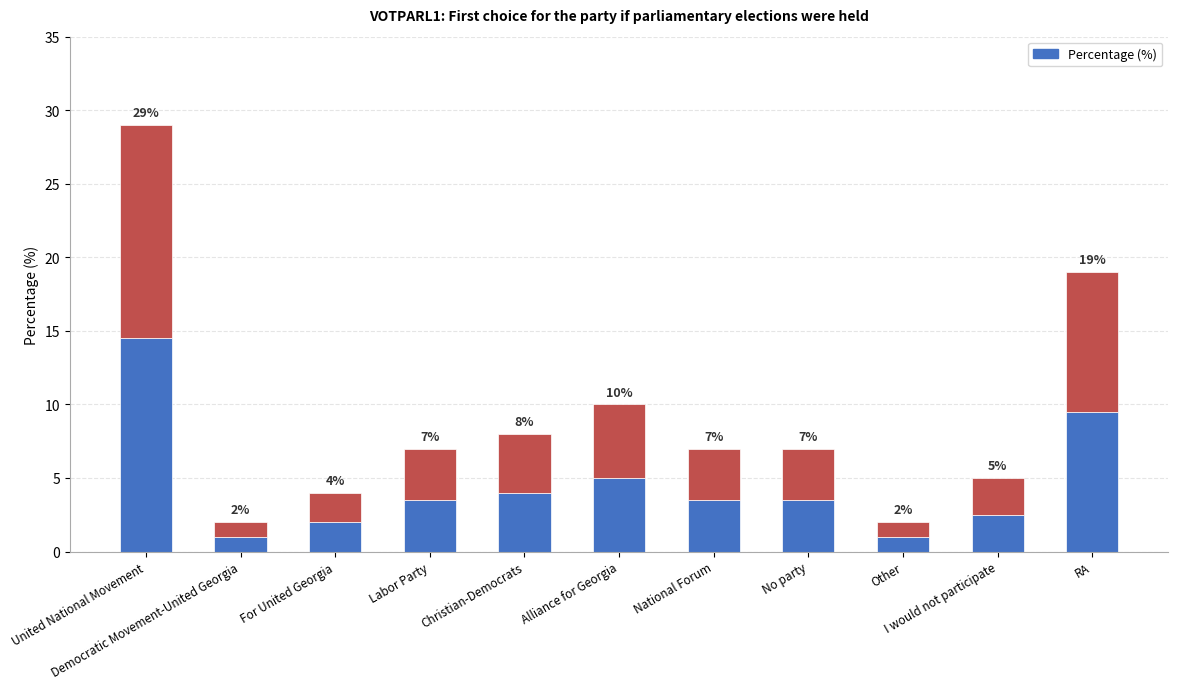

True or false: the data shows 1.9 at National Forum.

False